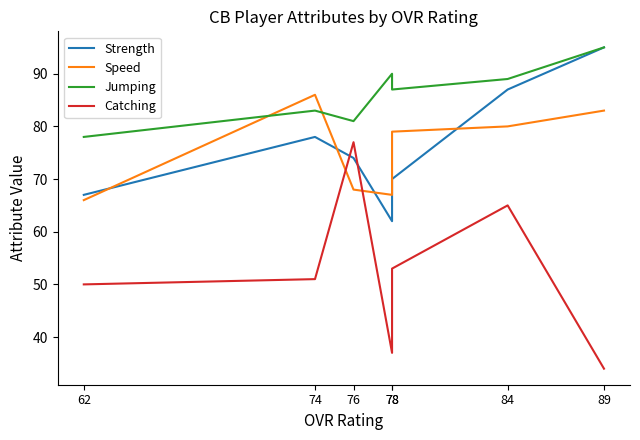

How many distinct data groups are displayed?

4